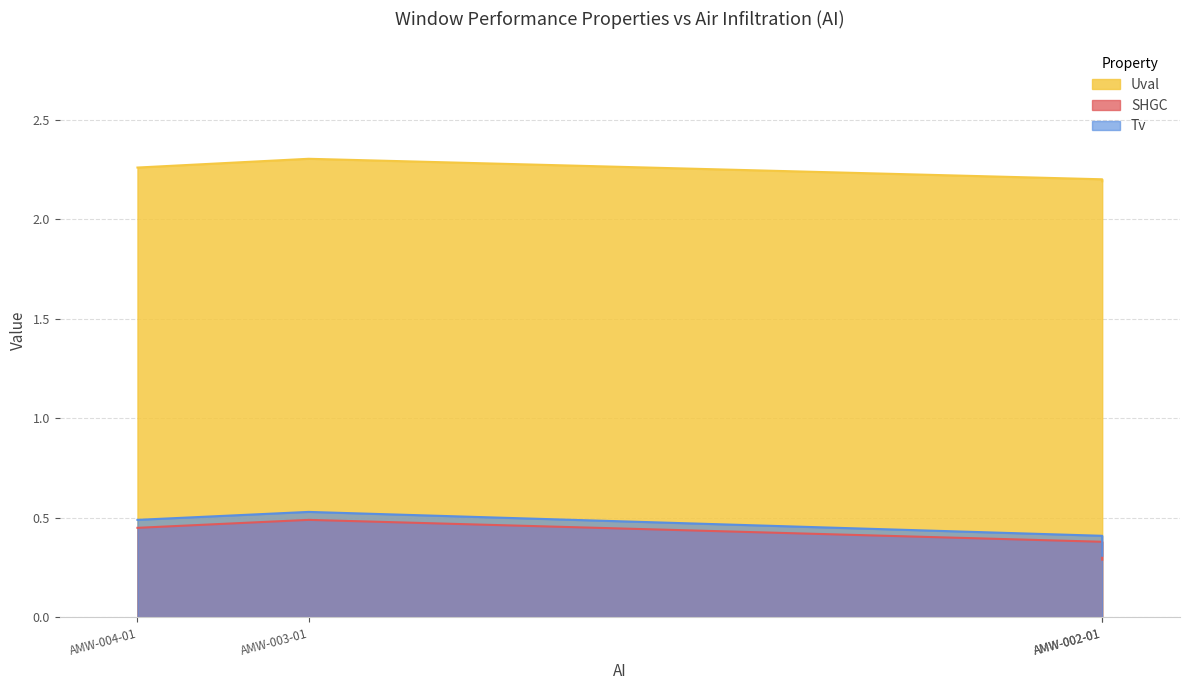

What is the average value of the Uval series?

2.2